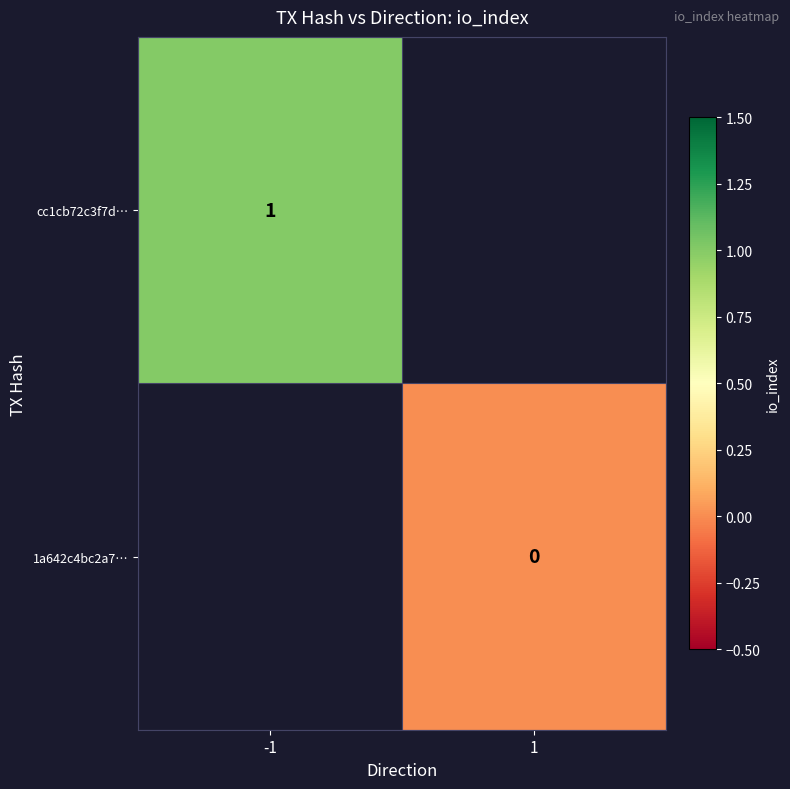

Between 1 and -1, which is larger?

-1